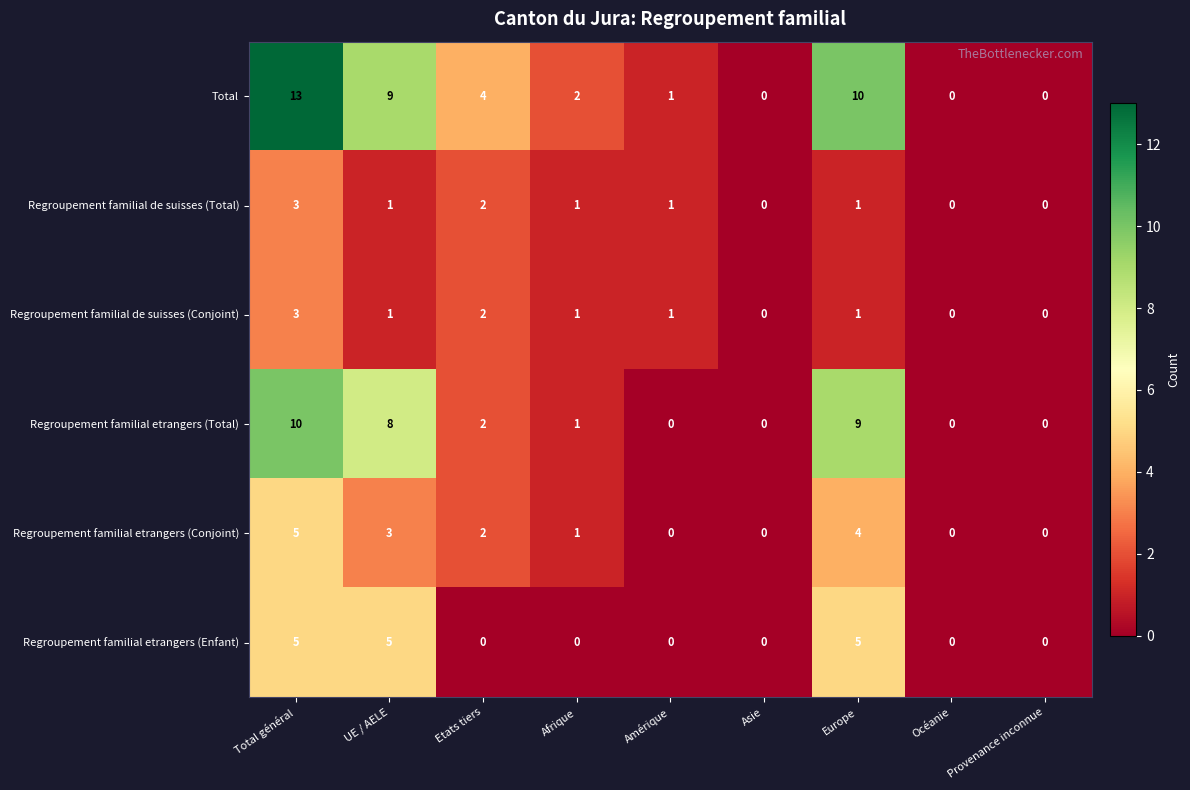

At which category is the sum across all series the highest?

Total général